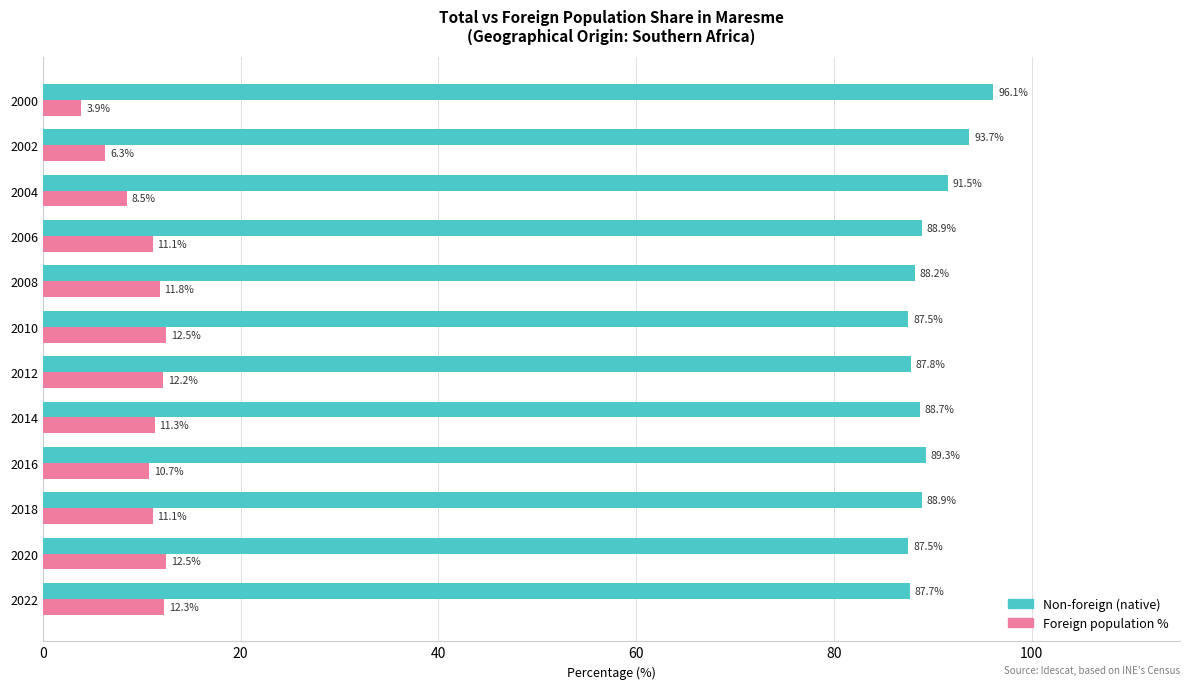

Which label corresponds to the smallest value in the chart?

2000